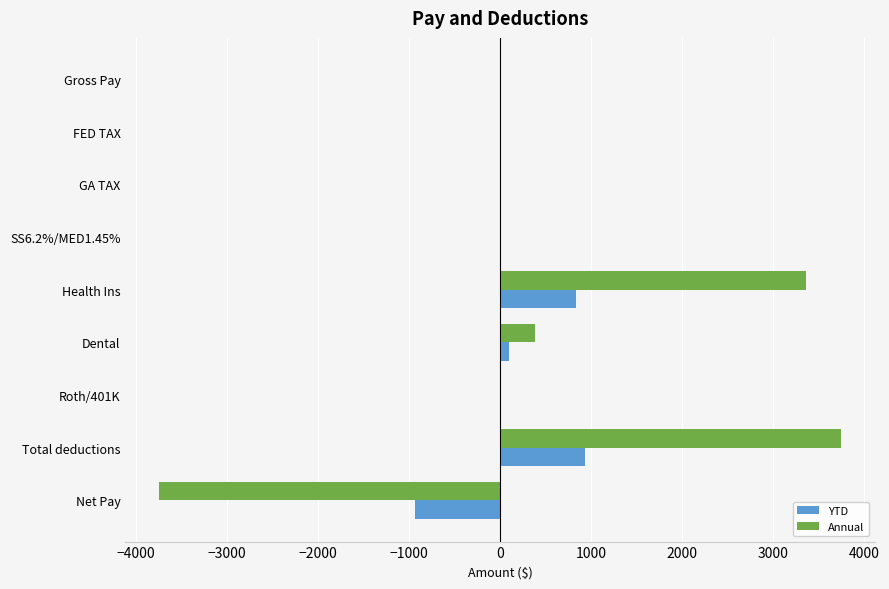

Which category has the highest value in the Annual series?

Total deductions